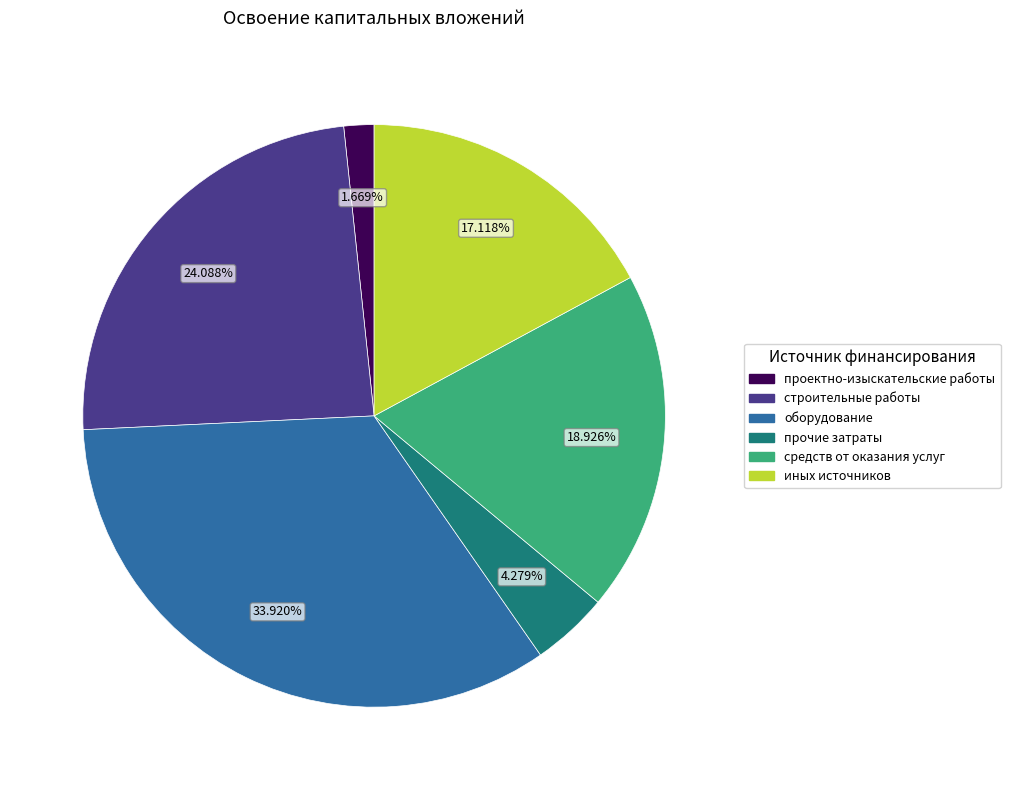

How many slices are in this pie chart?

6